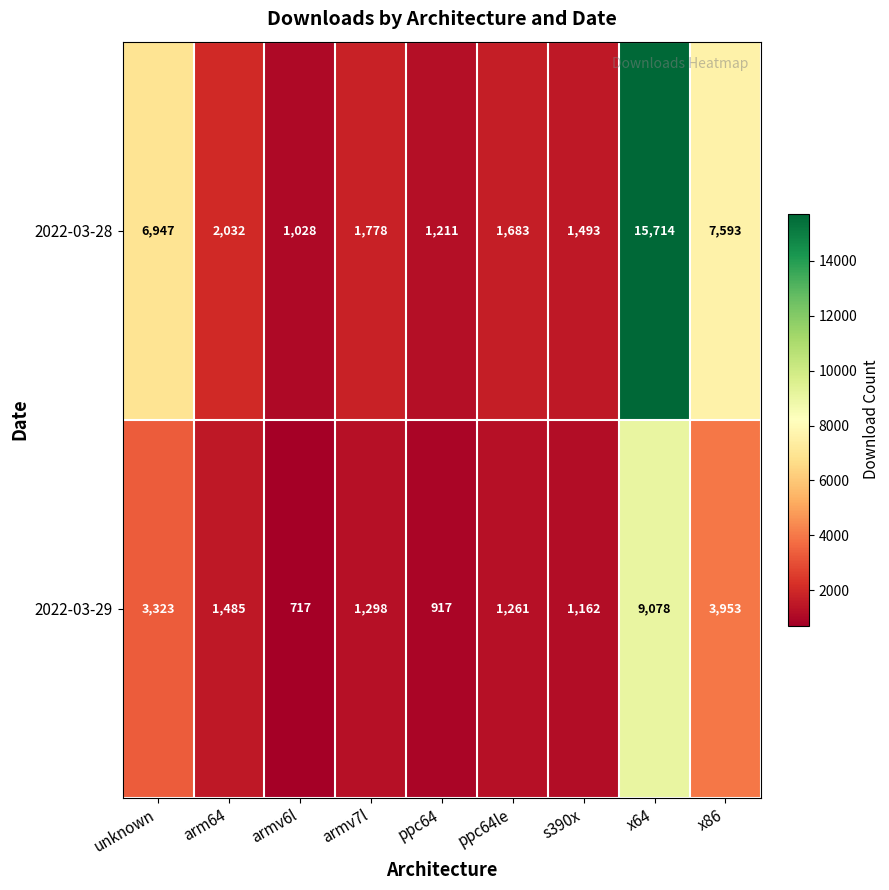

What is the sum of all 2022-03-28 values?

39479